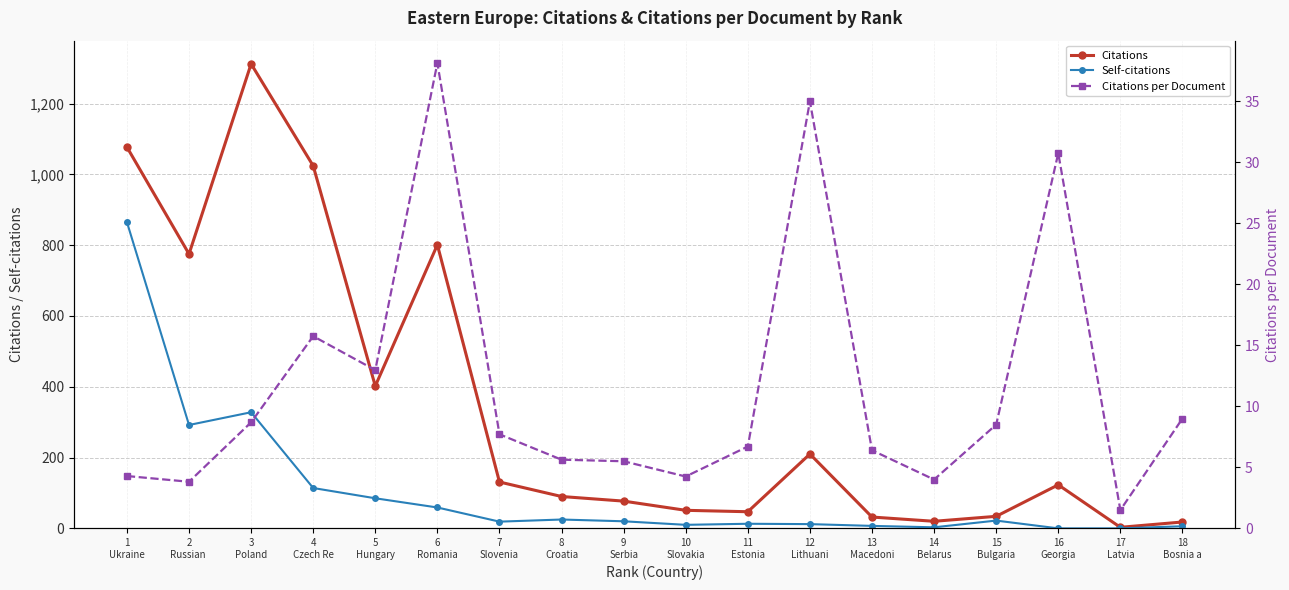

What is the label of the 16th point from the left?

16
Georgia